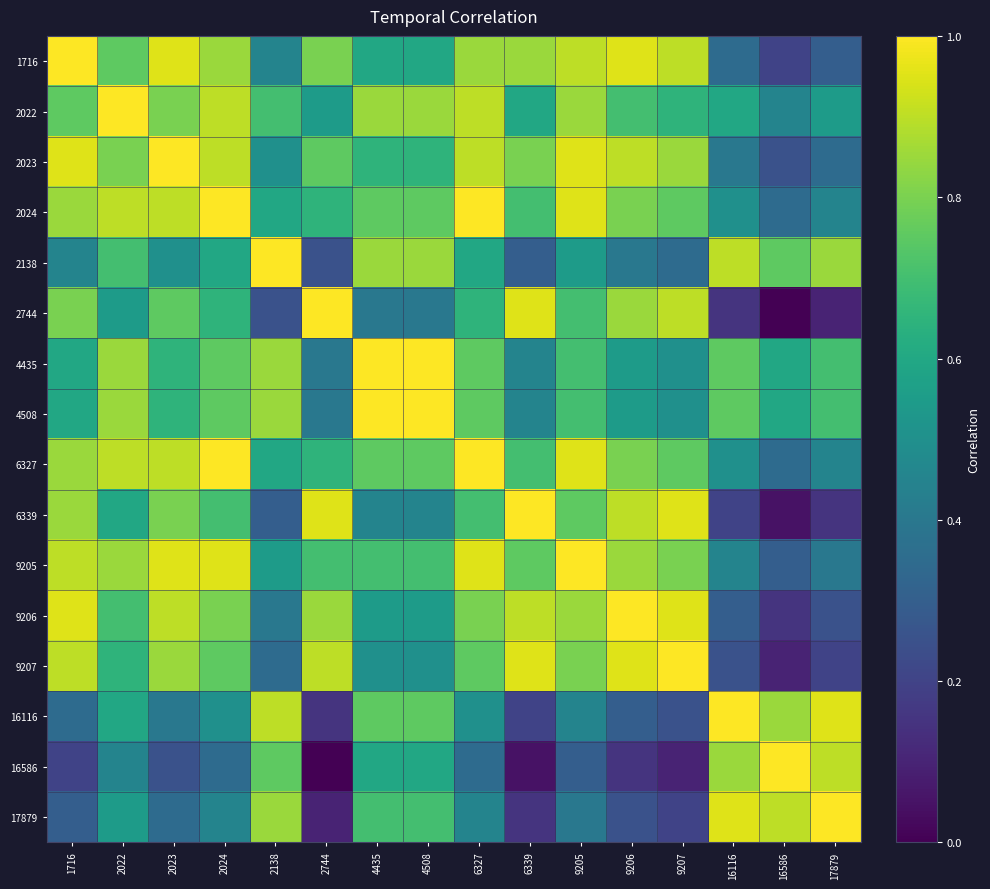

Reading left to right, extract all data points from this chart.

1716: 1716=1.0	2022=0.8	2023=0.9	2024=0.8	2138=0.4	2744=0.8	4435=0.6	4508=0.6	6327=0.8	6339=0.8	9205=0.9	9206=0.9	9207=0.9	16116=0.3	16586=0.2	17879=0.3
2022: 1716=0.8	2022=1.0	2023=0.8	2024=0.9	2138=0.7	2744=0.6	4435=0.8	4508=0.8	6327=0.9	6339=0.6	9205=0.8	9206=0.7	9207=0.7	16116=0.6	16586=0.4	17879=0.6
2023: 1716=0.9	2022=0.8	2023=1.0	2024=0.9	2138=0.5	2744=0.8	4435=0.7	4508=0.7	6327=0.9	6339=0.8	9205=0.9	9206=0.9	9207=0.8	16116=0.4	16586=0.2	17879=0.3
2024: 1716=0.8	2022=0.9	2023=0.9	2024=1.0	2138=0.6	2744=0.7	4435=0.8	4508=0.8	6327=1.0	6339=0.7	9205=0.9	9206=0.8	9207=0.8	16116=0.5	16586=0.3	17879=0.4
2138: 1716=0.4	2022=0.7	2023=0.5	2024=0.6	2138=1.0	2744=0.2	4435=0.8	4508=0.8	6327=0.6	6339=0.3	9205=0.6	9206=0.4	9207=0.3	16116=0.9	16586=0.8	17879=0.8
2744: 1716=0.8	2022=0.6	2023=0.8	2024=0.7	2138=0.2	2744=1.0	4435=0.4	4508=0.4	6327=0.7	6339=0.9	9205=0.7	9206=0.8	9207=0.9	16116=0.2	16586=0.0	17879=0.1
4435: 1716=0.6	2022=0.8	2023=0.7	2024=0.8	2138=0.8	2744=0.4	4435=1.0	4508=1.0	6327=0.8	6339=0.4	9205=0.7	9206=0.6	9207=0.5	16116=0.8	16586=0.6	17879=0.7
4508: 1716=0.6	2022=0.8	2023=0.7	2024=0.8	2138=0.8	2744=0.4	4435=1.0	4508=1.0	6327=0.8	6339=0.4	9205=0.7	9206=0.6	9207=0.5	16116=0.8	16586=0.6	17879=0.7
6327: 1716=0.8	2022=0.9	2023=0.9	2024=1.0	2138=0.6	2744=0.7	4435=0.8	4508=0.8	6327=1.0	6339=0.7	9205=0.9	9206=0.8	9207=0.8	16116=0.5	16586=0.3	17879=0.4
6339: 1716=0.8	2022=0.6	2023=0.8	2024=0.7	2138=0.3	2744=0.9	4435=0.4	4508=0.4	6327=0.7	6339=1.0	9205=0.8	9206=0.9	9207=0.9	16116=0.2	16586=0.1	17879=0.2
9205: 1716=0.9	2022=0.8	2023=0.9	2024=0.9	2138=0.6	2744=0.7	4435=0.7	4508=0.7	6327=0.9	6339=0.8	9205=1.0	9206=0.8	9207=0.8	16116=0.4	16586=0.3	17879=0.4
9206: 1716=0.9	2022=0.7	2023=0.9	2024=0.8	2138=0.4	2744=0.8	4435=0.6	4508=0.6	6327=0.8	6339=0.9	9205=0.8	9206=1.0	9207=0.9	16116=0.3	16586=0.2	17879=0.2
9207: 1716=0.9	2022=0.7	2023=0.8	2024=0.8	2138=0.3	2744=0.9	4435=0.5	4508=0.5	6327=0.8	6339=0.9	9205=0.8	9206=0.9	9207=1.0	16116=0.2	16586=0.1	17879=0.2
16116: 1716=0.3	2022=0.6	2023=0.4	2024=0.5	2138=0.9	2744=0.2	4435=0.8	4508=0.8	6327=0.5	6339=0.2	9205=0.4	9206=0.3	9207=0.2	16116=1.0	16586=0.8	17879=0.9
16586: 1716=0.2	2022=0.4	2023=0.2	2024=0.3	2138=0.8	2744=0.0	4435=0.6	4508=0.6	6327=0.3	6339=0.1	9205=0.3	9206=0.2	9207=0.1	16116=0.8	16586=1.0	17879=0.9
17879: 1716=0.3	2022=0.6	2023=0.3	2024=0.4	2138=0.8	2744=0.1	4435=0.7	4508=0.7	6327=0.4	6339=0.2	9205=0.4	9206=0.2	9207=0.2	16116=0.9	16586=0.9	17879=1.0